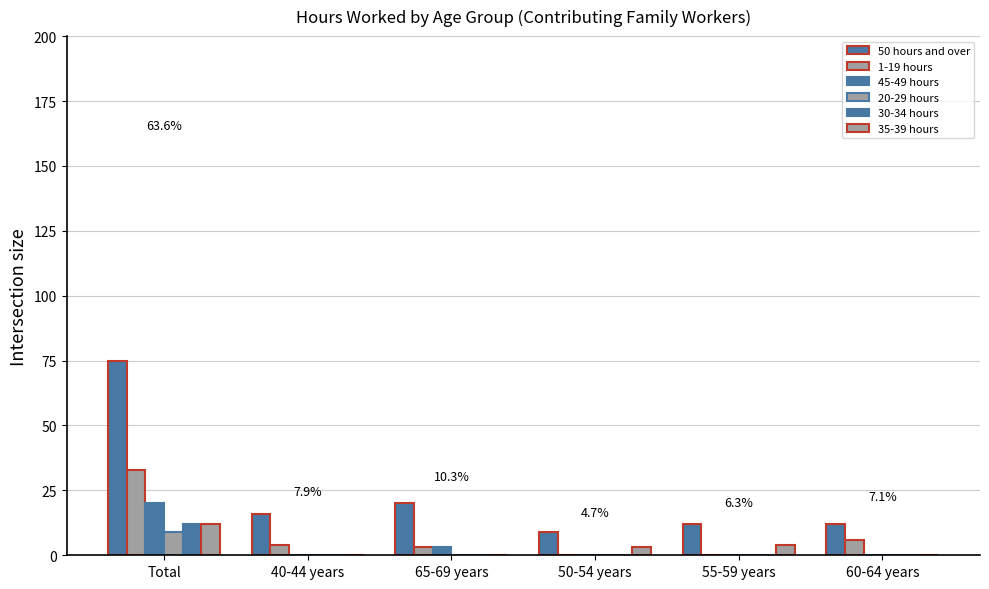

What is the average value of the 50 hours and over series?

24